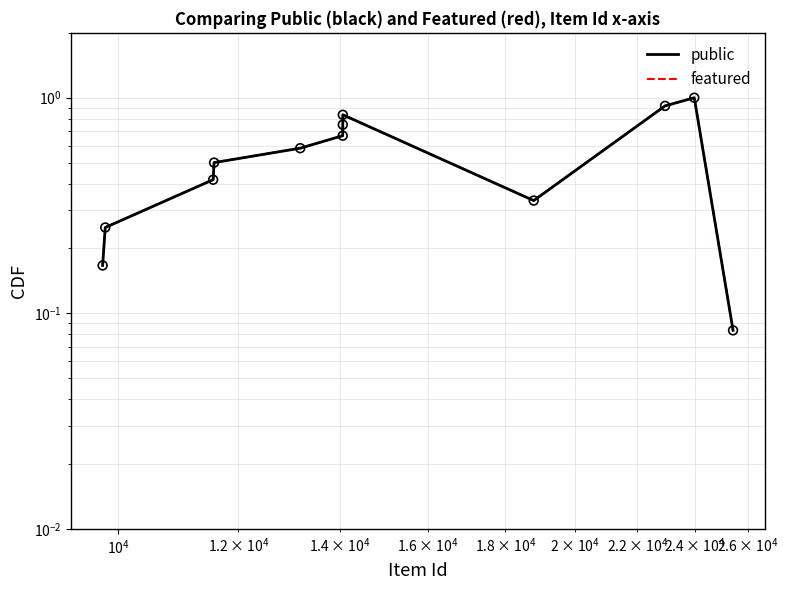

Is the value of public at $\mathdefault{10^{5}}$ greater than the value of featured at $\mathdefault{10^{4}}$?

Yes